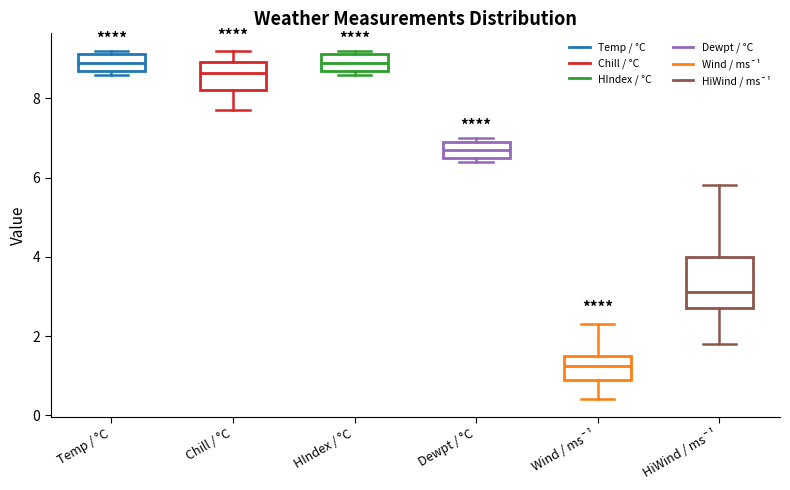

Which box is the tallest, from its lower edge to its upper edge?

HiWind / ms¯¹